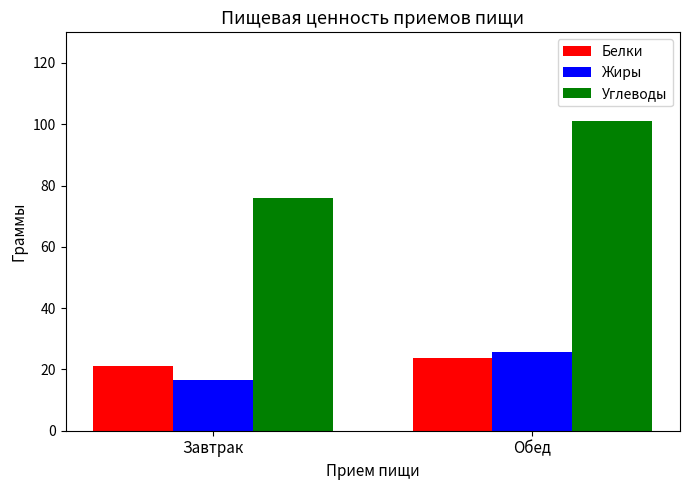

Rank the series at Обед from highest to lowest value.

Углеводы, Жиры, Белки